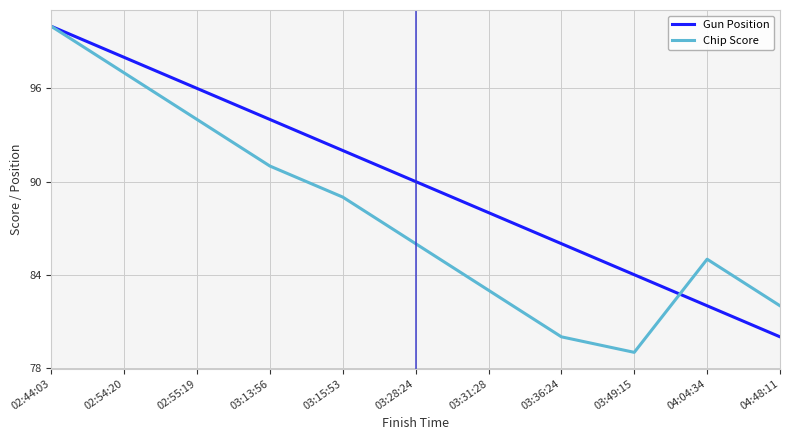

At which label is Chip Score closest to 89?

03:15:53